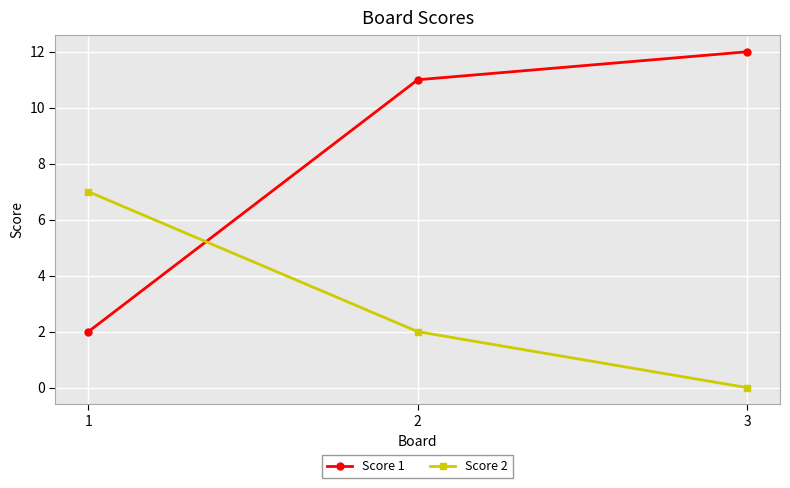

Reading left to right, extract all data points from this chart.

Score 1: 2	11	12
Score 2: 7	2	0